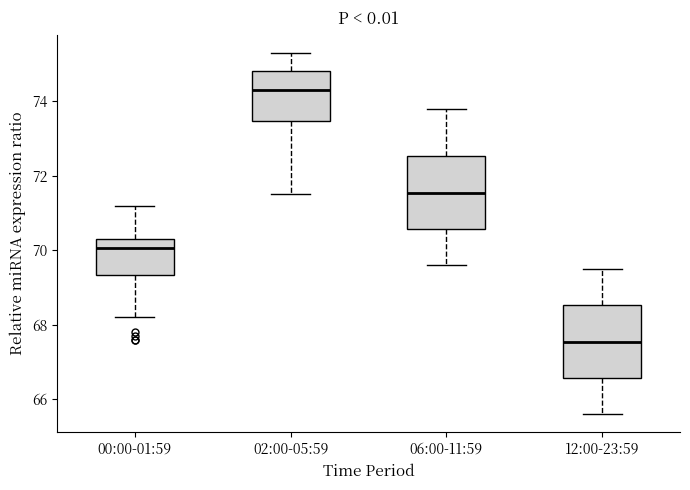

Reading left to right, transcribe this box plot: for each box, give where its median line is, the range the box spans, and where its two whiskers end, as read against the y-axis. The values are not printed on the chart, so give them approximately, as read against the axis.

00:00-01:59: median 70.0, box 69.4 to 70.4, whiskers 68.2 to 71.2
02:00-05:59: median 74.4, box 73.4 to 74.8, whiskers 71.6 to 75.4
06:00-11:59: median 71.6, box 70.6 to 72.6, whiskers 69.6 to 73.8
12:00-23:59: median 67.6, box 66.6 to 68.6, whiskers 65.6 to 69.6